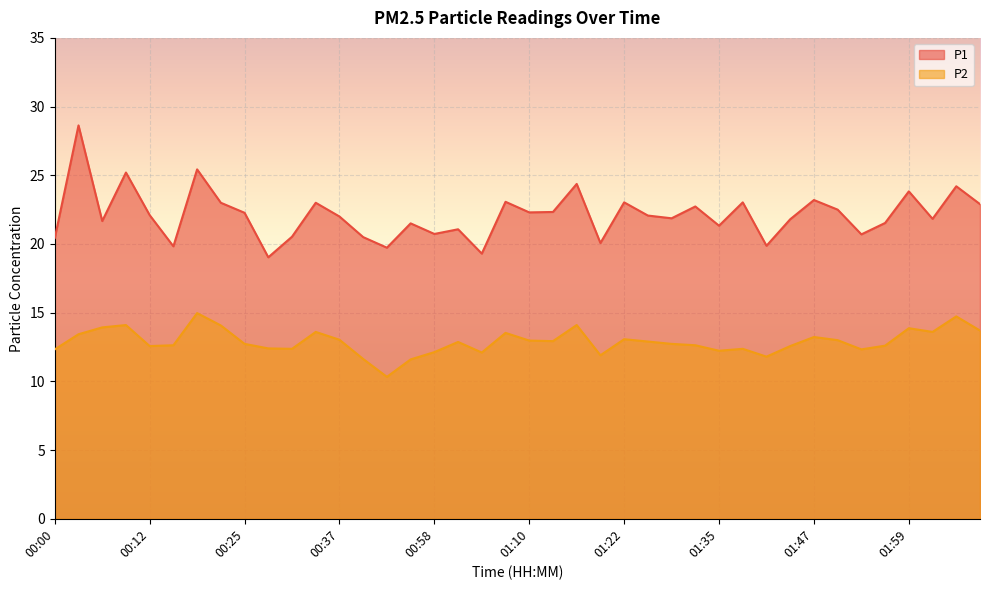

How many lines are shown in the chart?

2